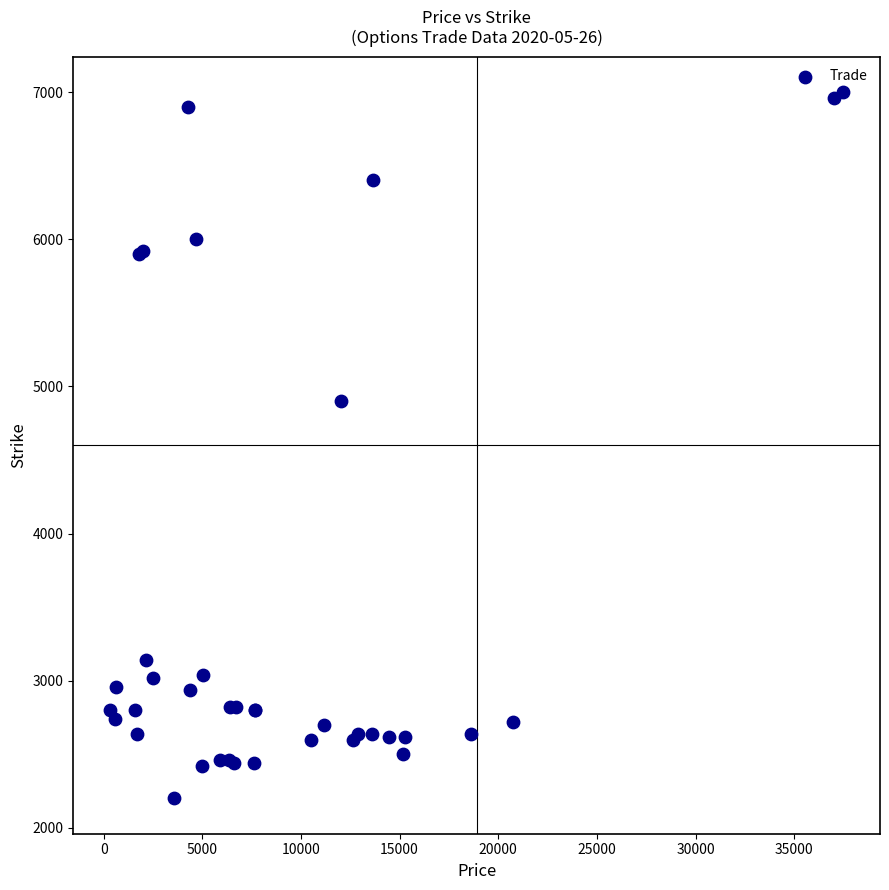

What Y value in the scatter plot is closest to 4600?

4900